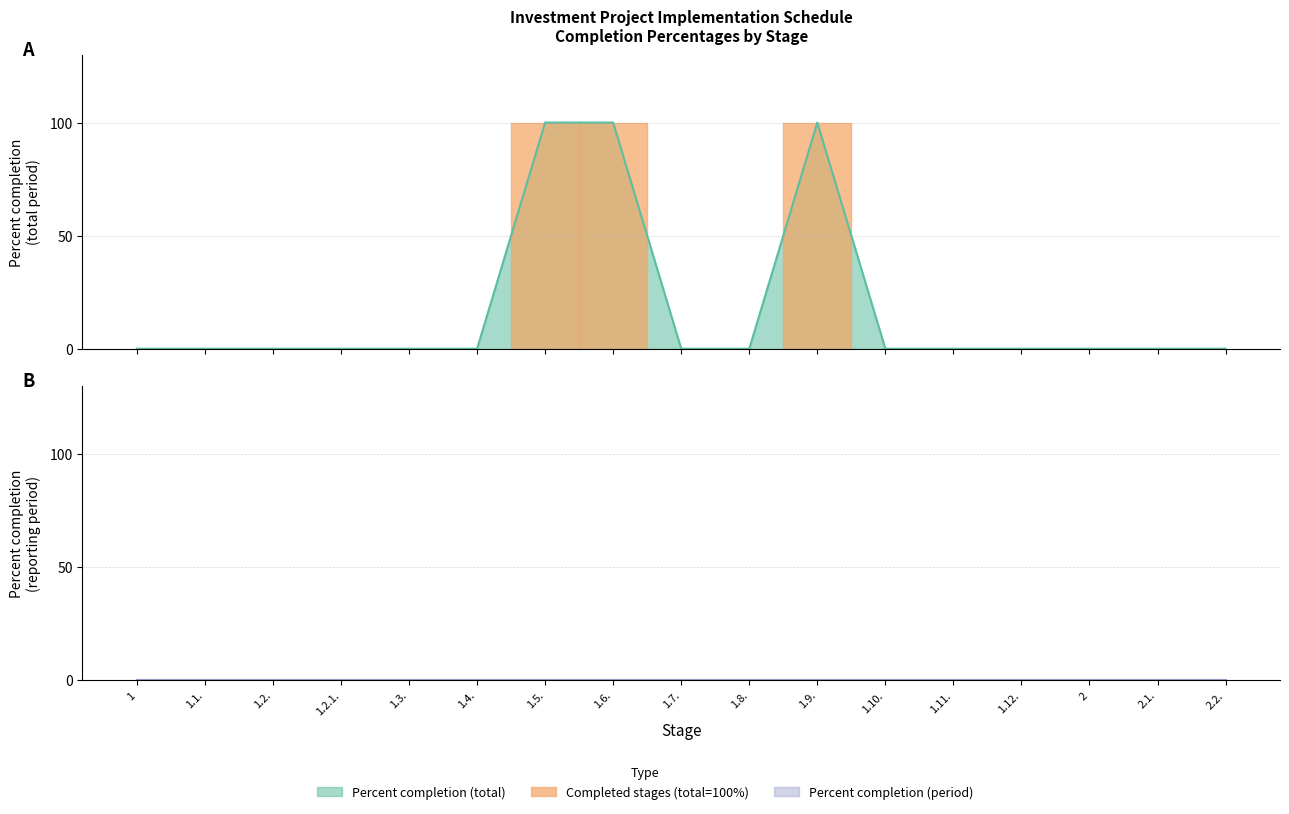

How many lines are shown in the chart?

1